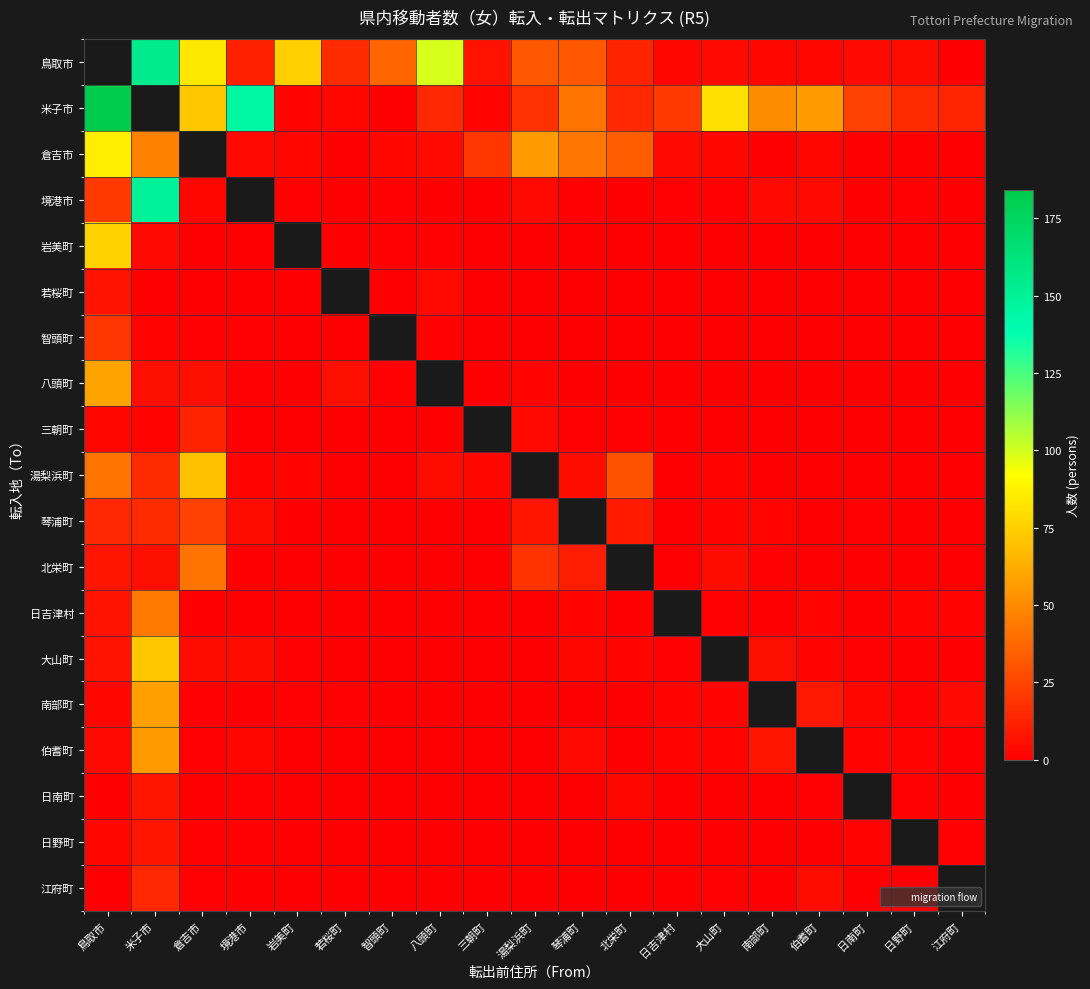

Count the number of data series in this chart.

19